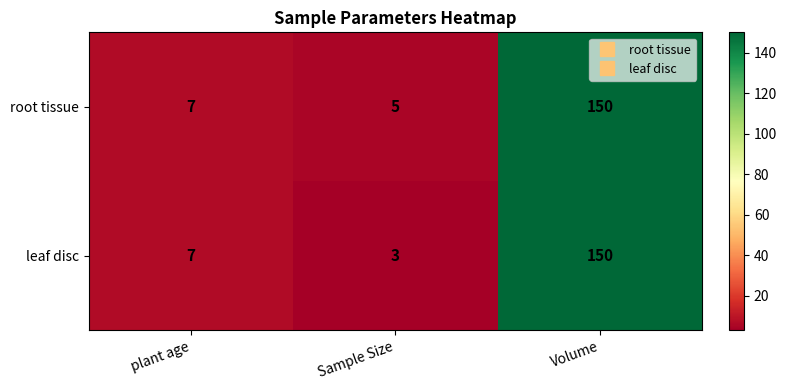

List the labels in order of root tissue value, largest first.

Volume, plant age, Sample Size